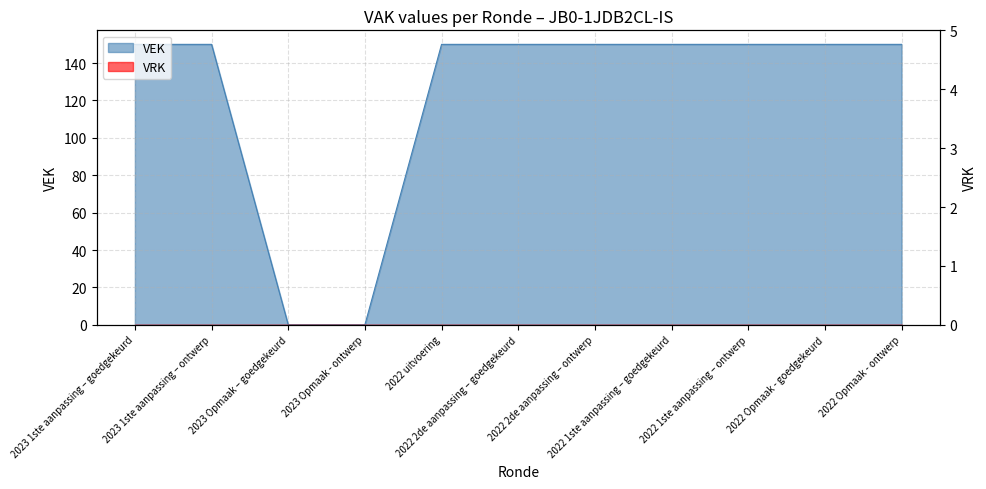

What is the difference between the maximum and minimum values?

150